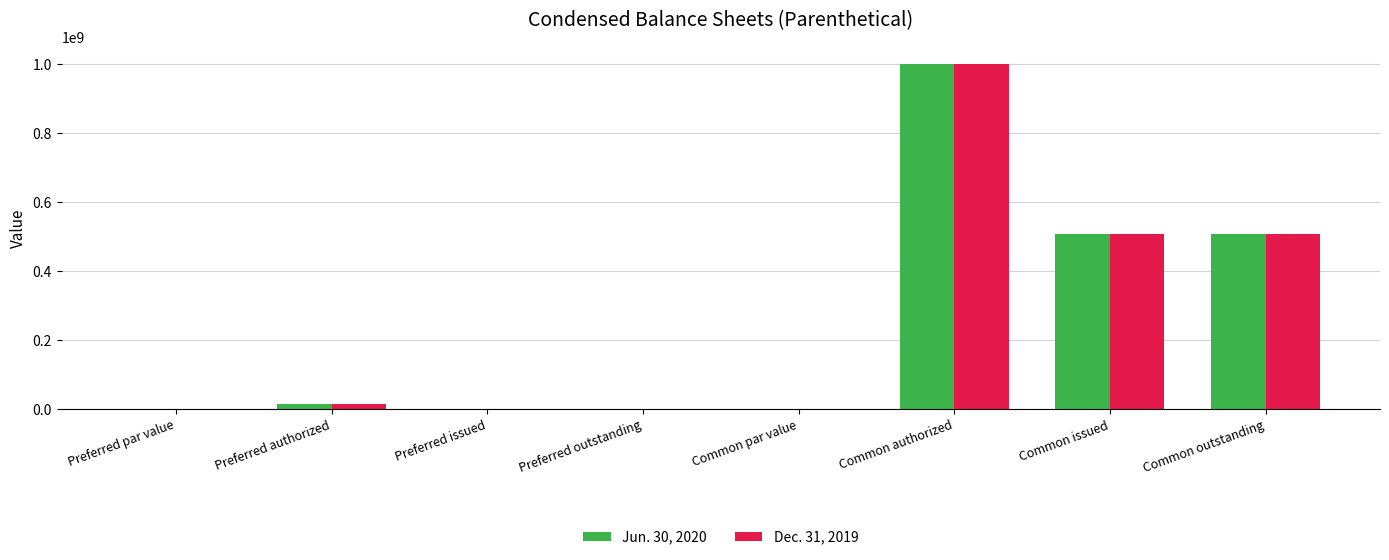

What is the sum of all Jun. 30, 2020 values?

2028797152.0